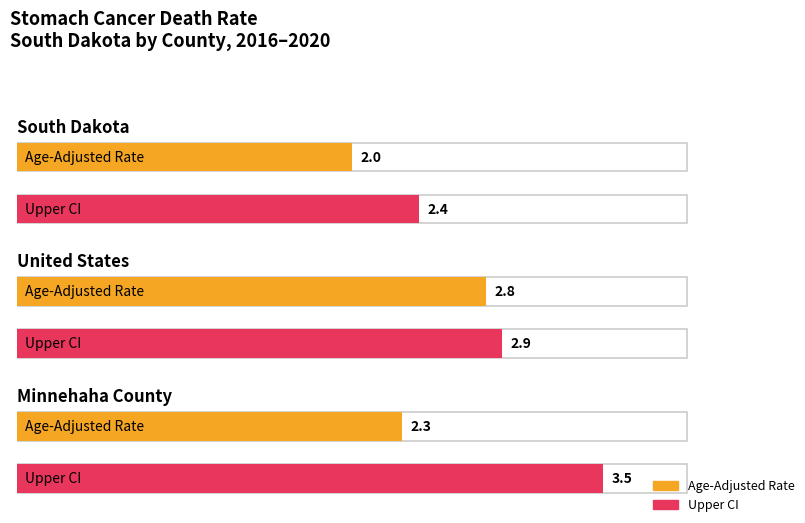

At which category does the chart reach its peak across all series?

Minnehaha County